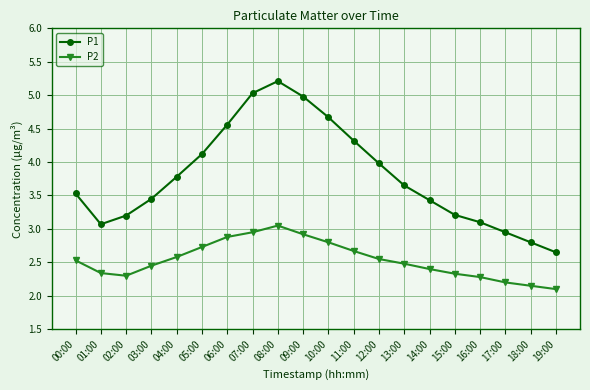

Where is the first local maximum for P1?

08:00